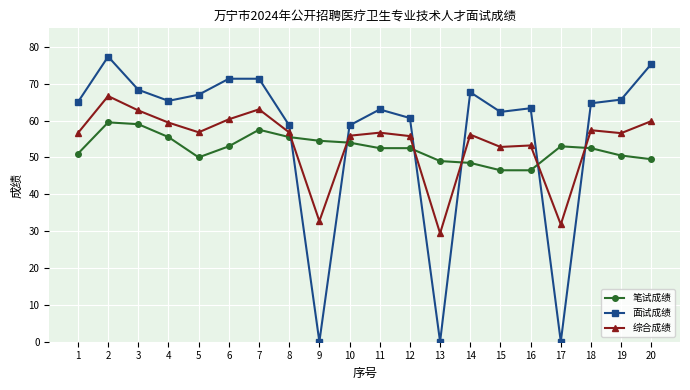

At which label does 笔试成绩 first exceed 52?

2